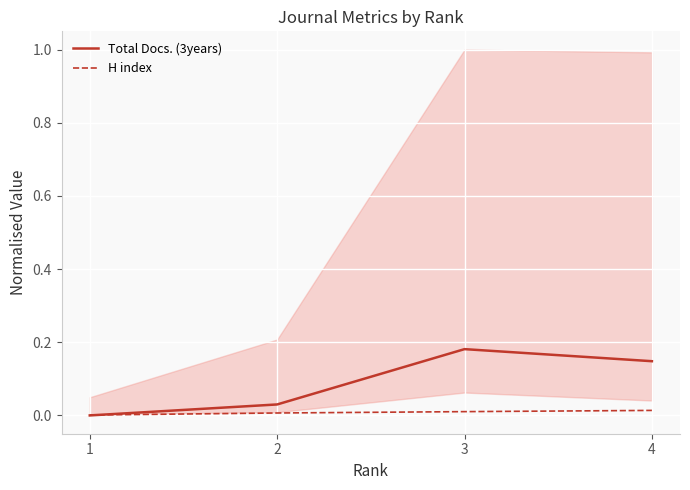

How many intersections are there between H index and Total Docs. (3years)?

1